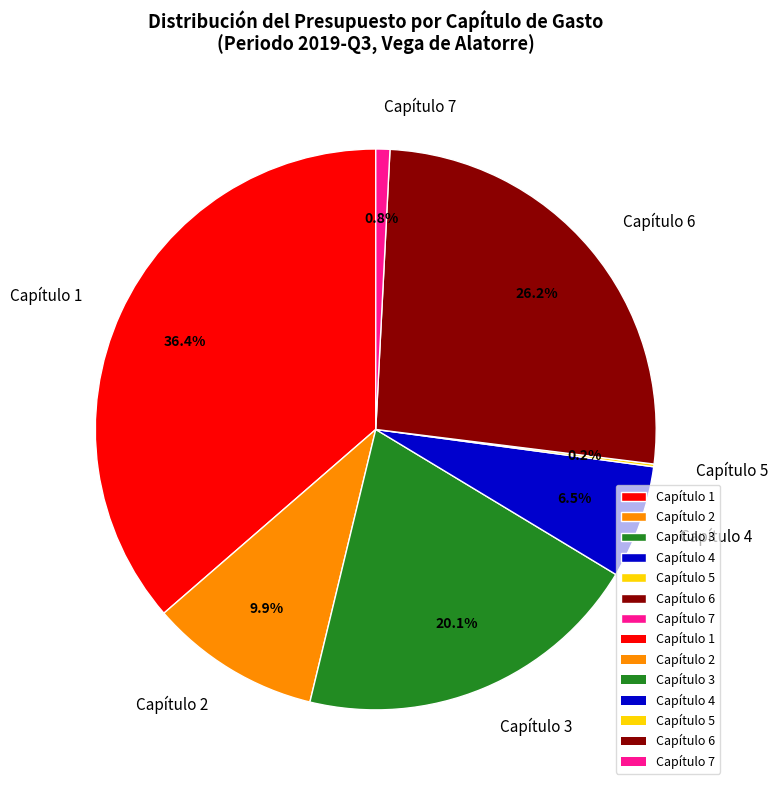

Which category has the biggest portion of the pie?

Capítulo 1